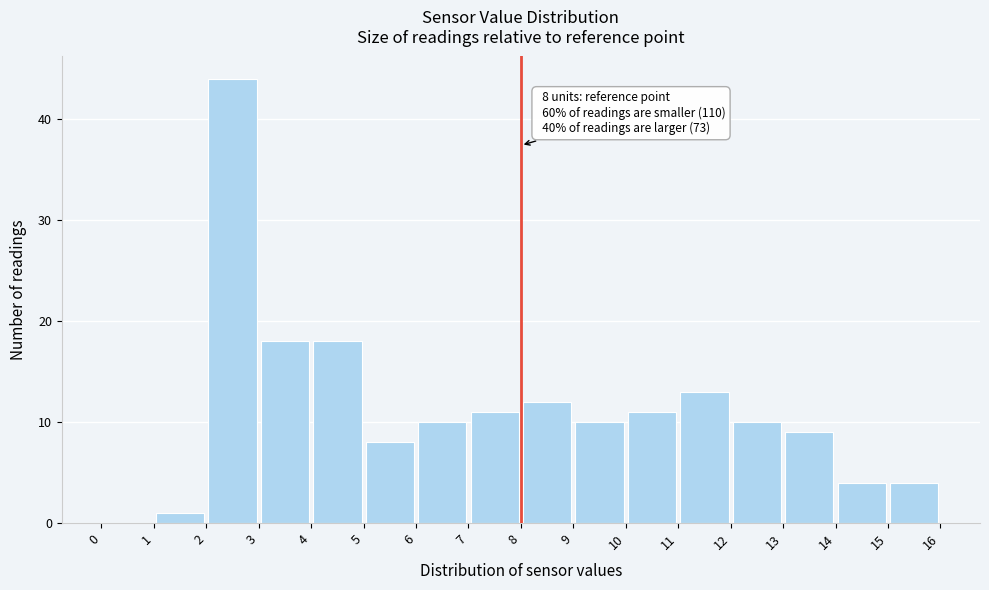

Which range on the x-axis has the tallest bar?

2 to 3